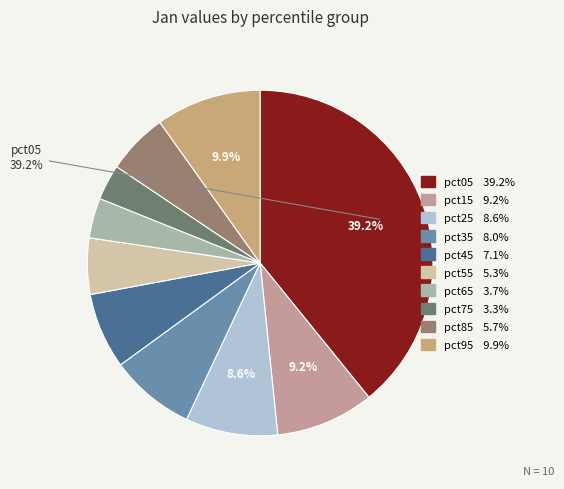

Is there any slice that represents more than half of the pie?

No